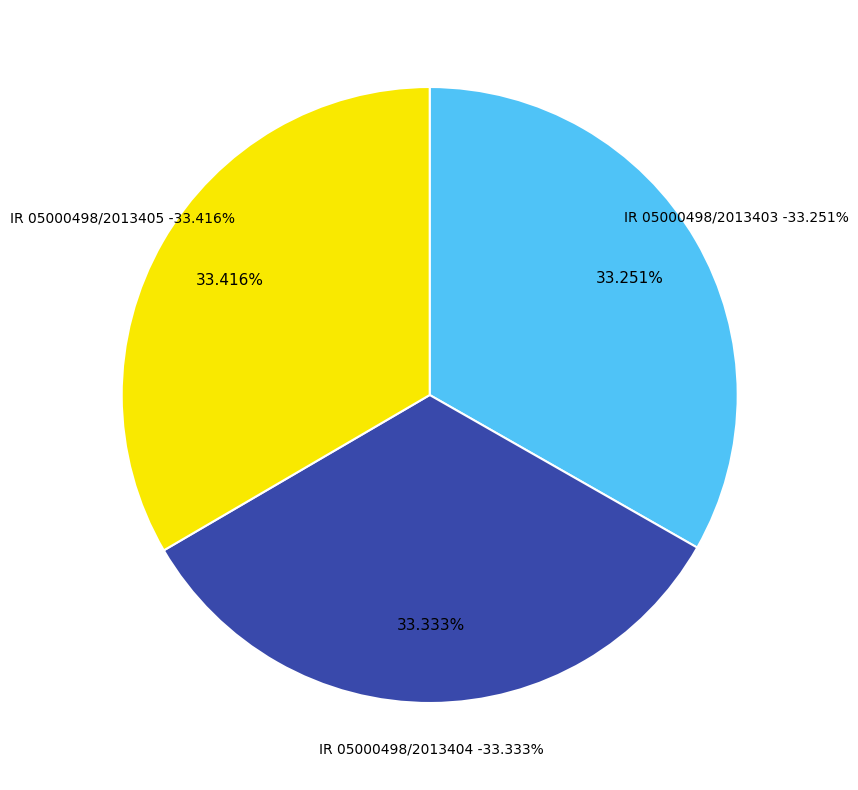

Rank the categories by value from lowest to highest.

IR 05000498/2013403, IR 05000498/2013404, IR 05000498/2013405